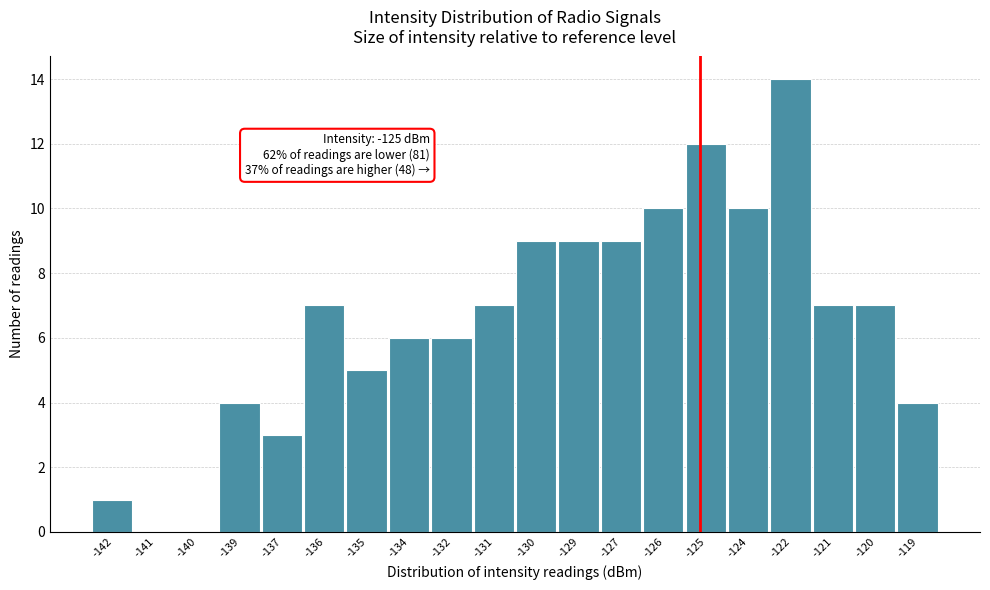

Reading right to left, what are all the values shown in this chart?

-119=4	-120=7	-121=7	-122=14	-124=10	-125=12	-126=10	-127=9	-129=9	-130=9	-131=7	-132=6	-134=6	-135=5	-136=7	-137=3	-139=4	-140=0	-141=0	-142=1